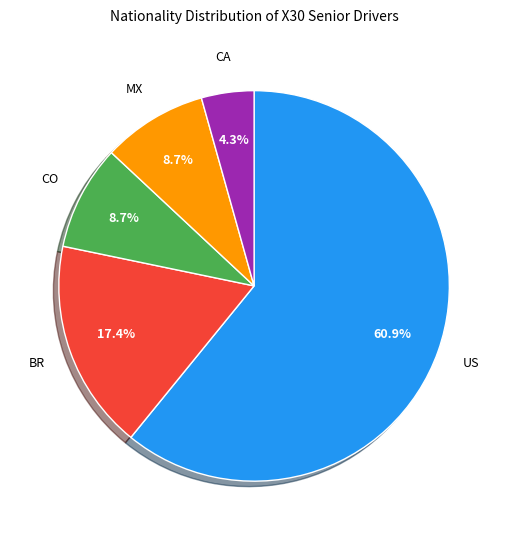

To the nearest percent, what is the difference between the largest and smallest slice percentages?

57%